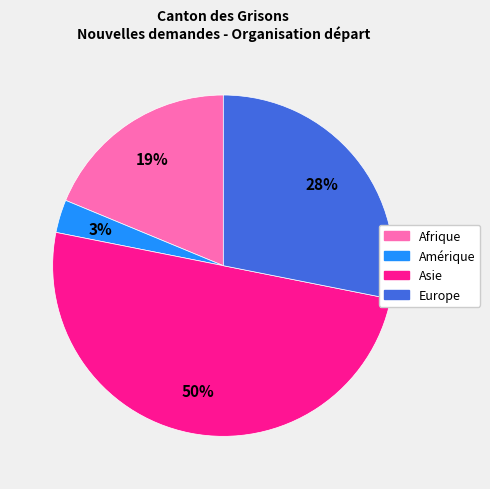

To the nearest percent, what is the difference between the largest and smallest slice percentages?

47%